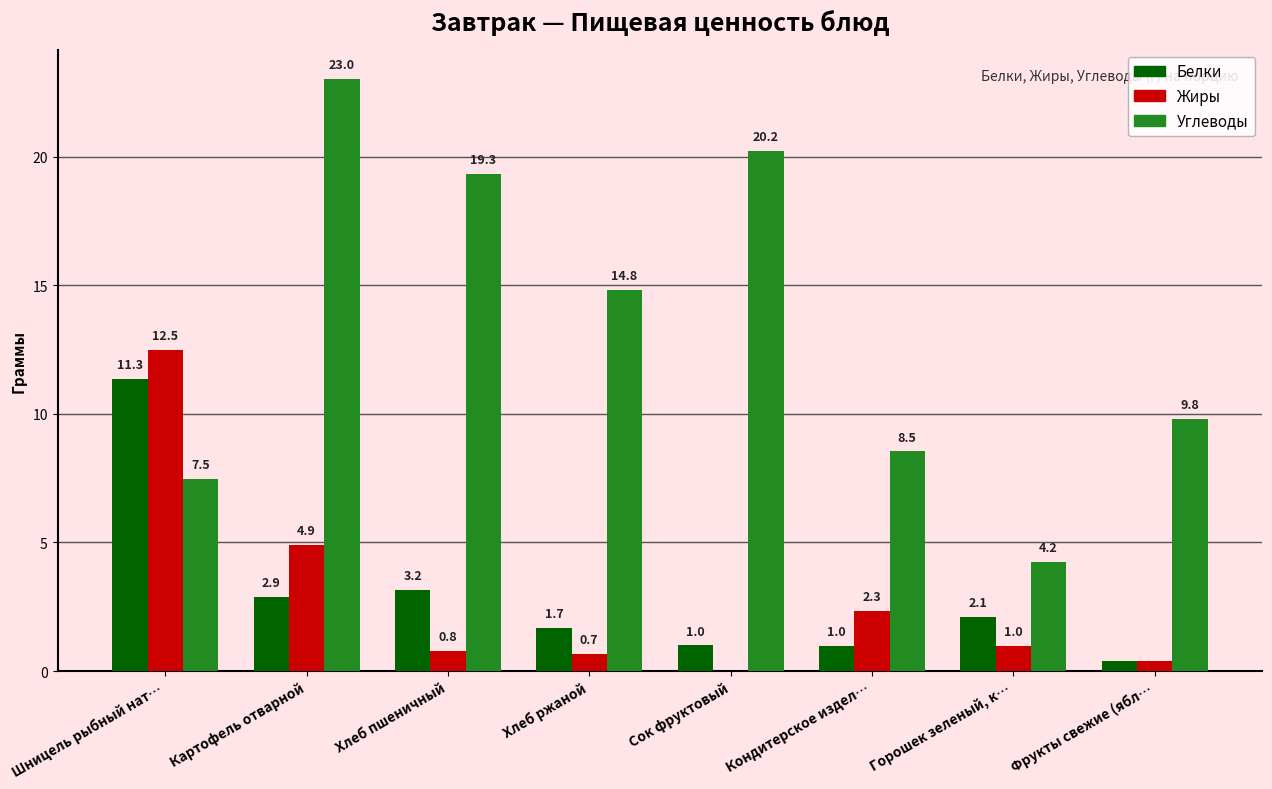

What is the greatest value displayed?

23.0